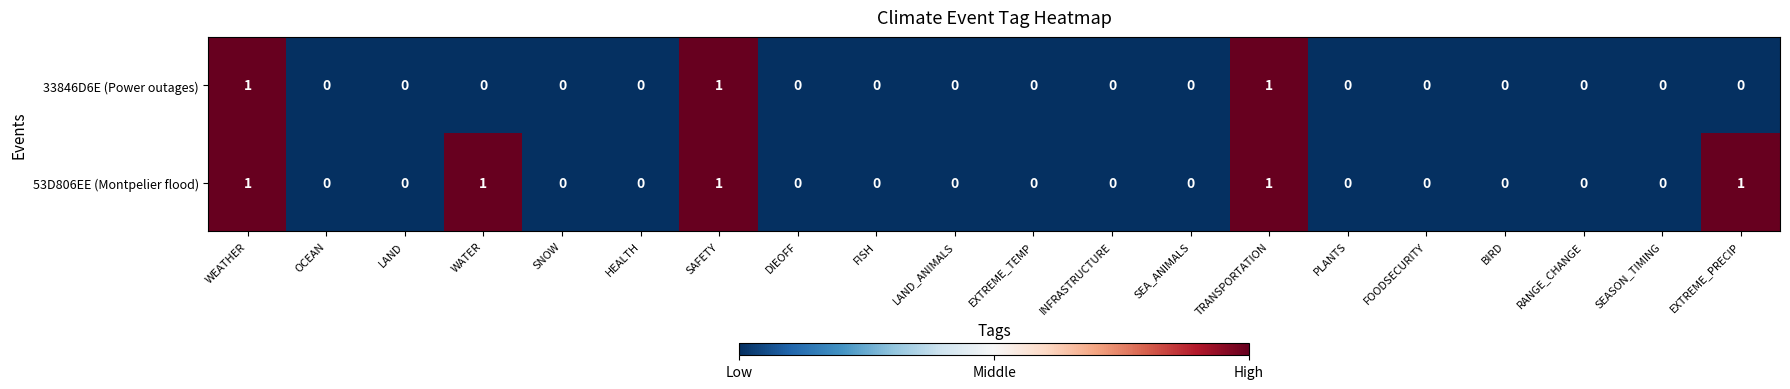

Count the 53D806EE (Montpelier flood) values in the range 0 to 1.

20